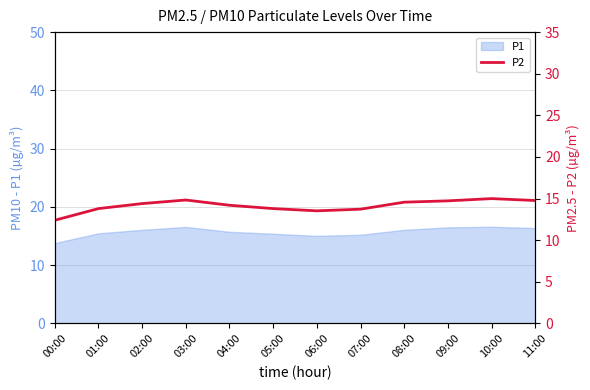

What is the difference between the second highest and second lowest values?

1.3